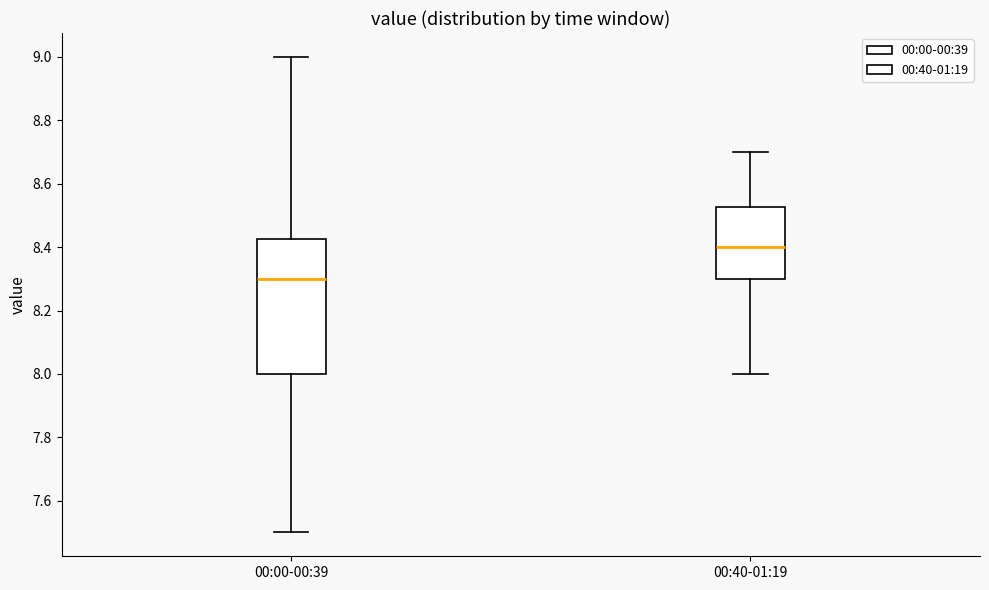

Reading left to right, transcribe this box plot: for each box, give where its median line is, the range the box spans, and where its two whiskers end, as read against the y-axis. The values are not printed on the chart, so give them approximately, as read against the axis.

00:00-00:39: median 8.30, box 8.00 to 8.42, whiskers 7.50 to 9.00
00:40-01:19: median 8.40, box 8.30 to 8.52, whiskers 8.00 to 8.70